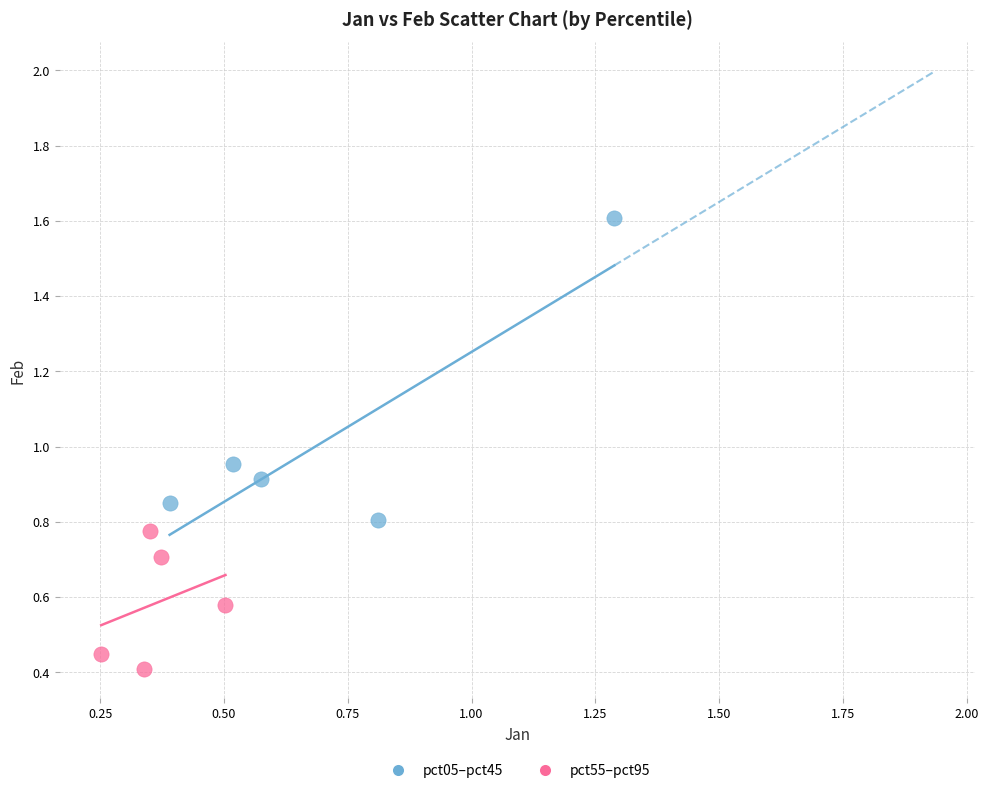

Which series reaches the minimum Y coordinate?

pct55–pct95